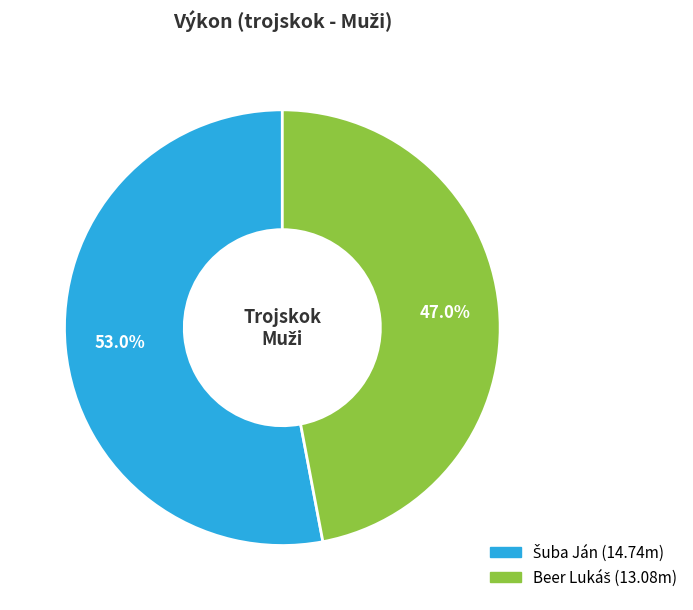

Count the number of slices in the pie.

2